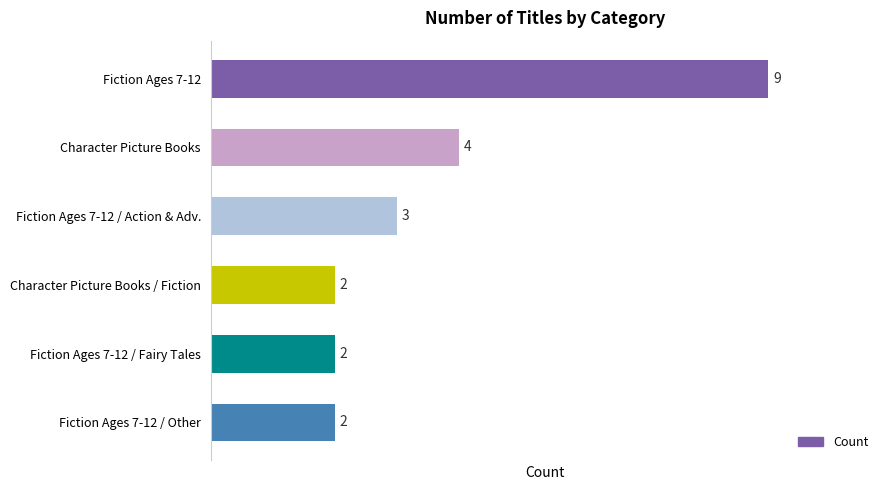

What is the difference between the maximum and minimum values?

7